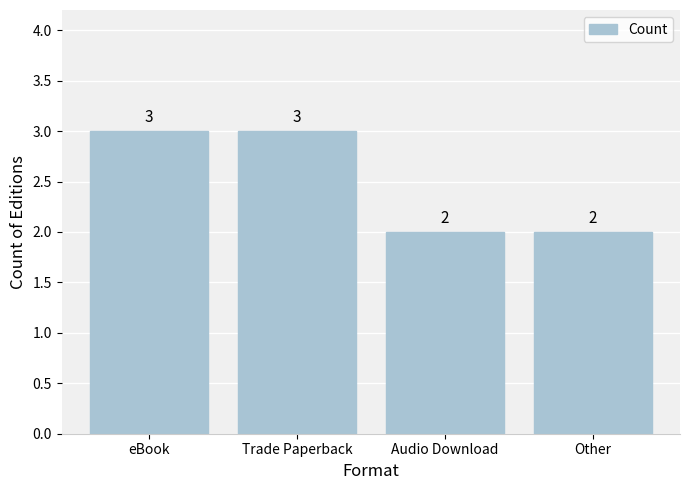

What is the change in value from eBook to Other?

-1